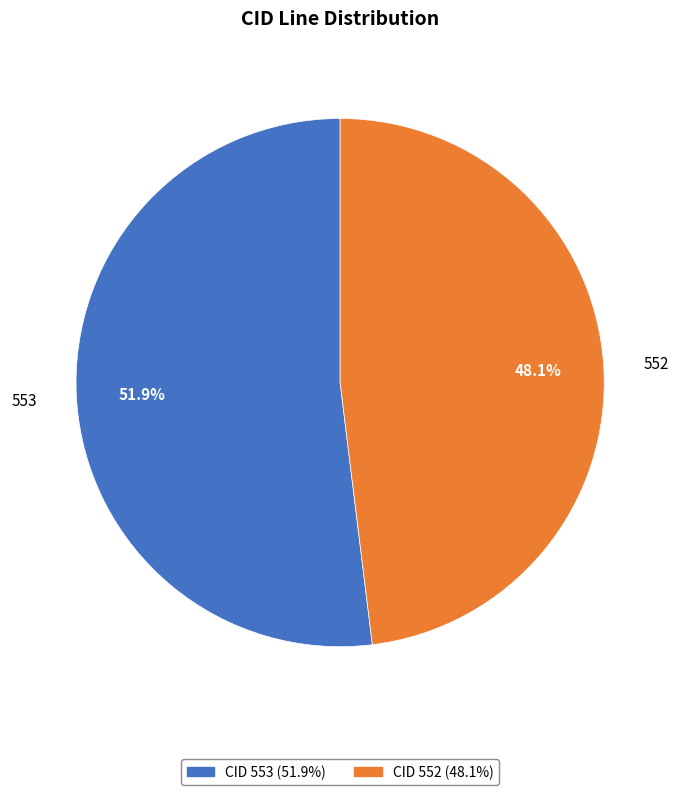

What is the smallest slice in the pie chart?

552